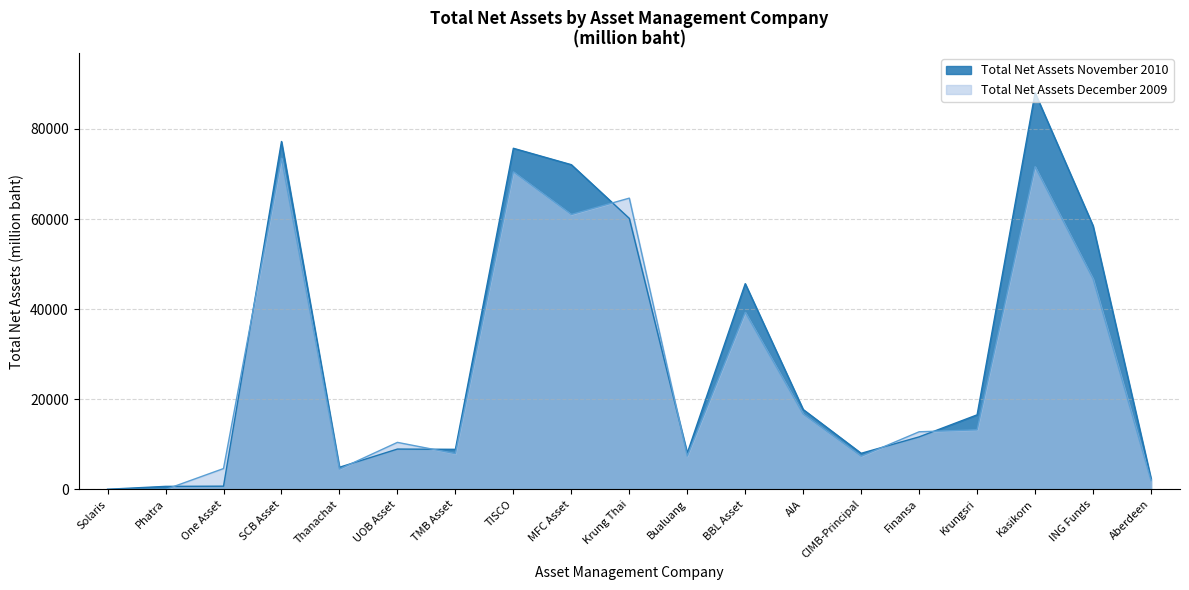

Is the value of Total Net Assets November 2010 at One Asset greater than the value of Total Net Assets December 2009 at Krungsri?

No